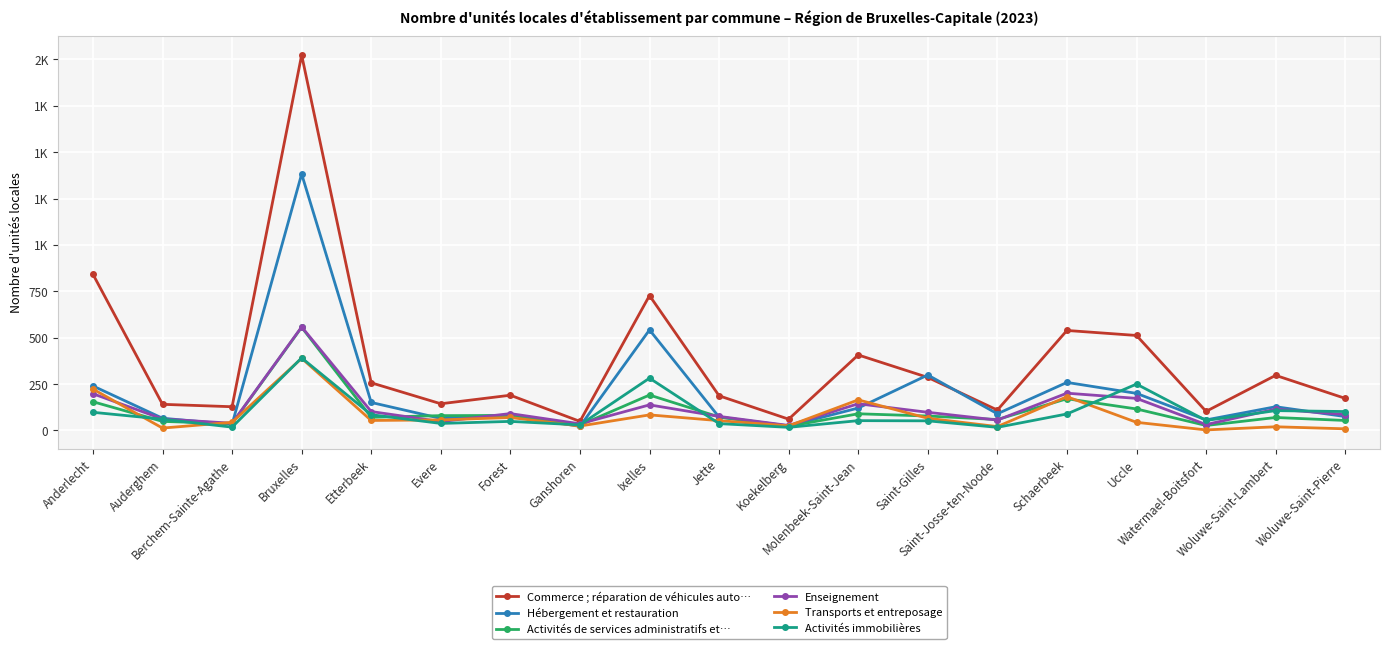

What is the lowest value of the Commerce ; réparation de véhicules auto… series?

49